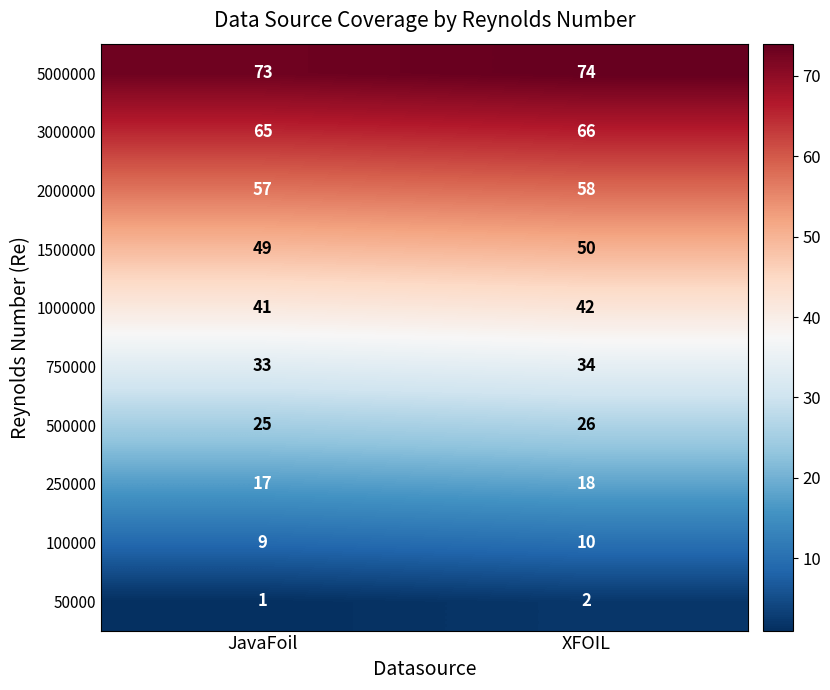

What is the greatest value displayed?

74